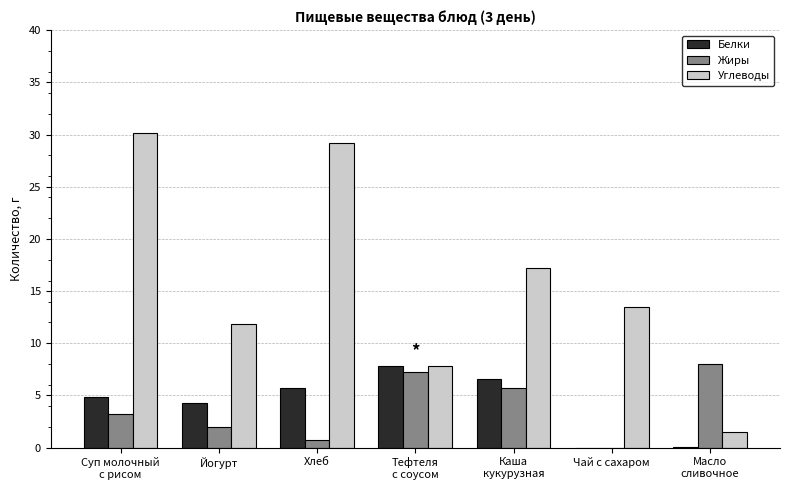

True or false: Белки has a value of 10.2 at Хлеб.

False